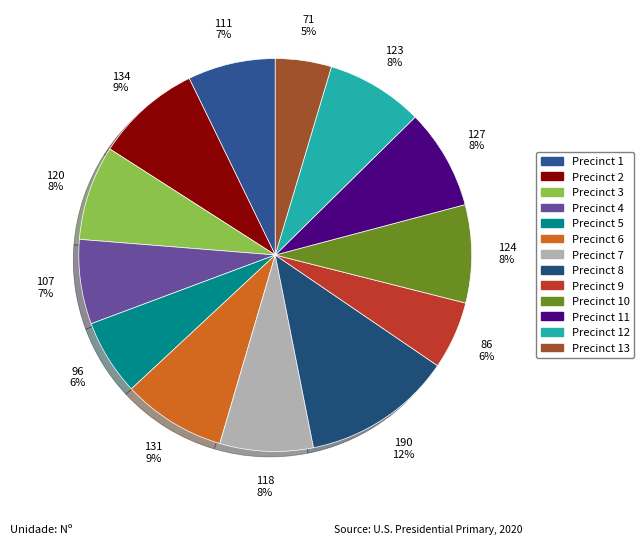

Which category has the smallest portion of the pie?

Precinct 13